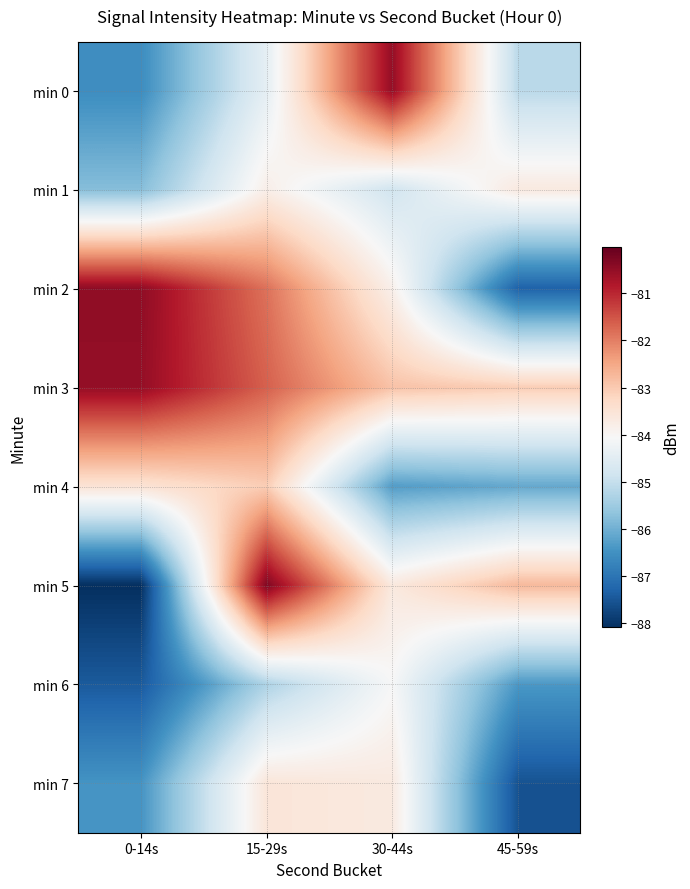

Reading left to right, transcribe all the data shown in this chart.

min 0: 0-14s=-86.6	15-29s=-84.4	30-44s=-80.5	45-59s=-85.1
min 1: 0-14s=-85.8	15-29s=-83.8	30-44s=-84.8	45-59s=-83.7
min 2: 0-14s=-80.5	15-29s=-81.8	30-44s=-83.8	45-59s=-87.3
min 3: 0-14s=-80.5	15-29s=-81.7	30-44s=-82.9	45-59s=-83.1
min 4: 0-14s=-83.5	15-29s=-83.0	30-44s=-86.3	45-59s=-86.1
min 5: 0-14s=-88.1	15-29s=-80.3	30-44s=-83.7	45-59s=-82.8
min 6: 0-14s=-87.4	15-29s=-85.3	30-44s=-84.1	45-59s=-86.4
min 7: 0-14s=-86.5	15-29s=-83.6	30-44s=-83.7	45-59s=-87.6